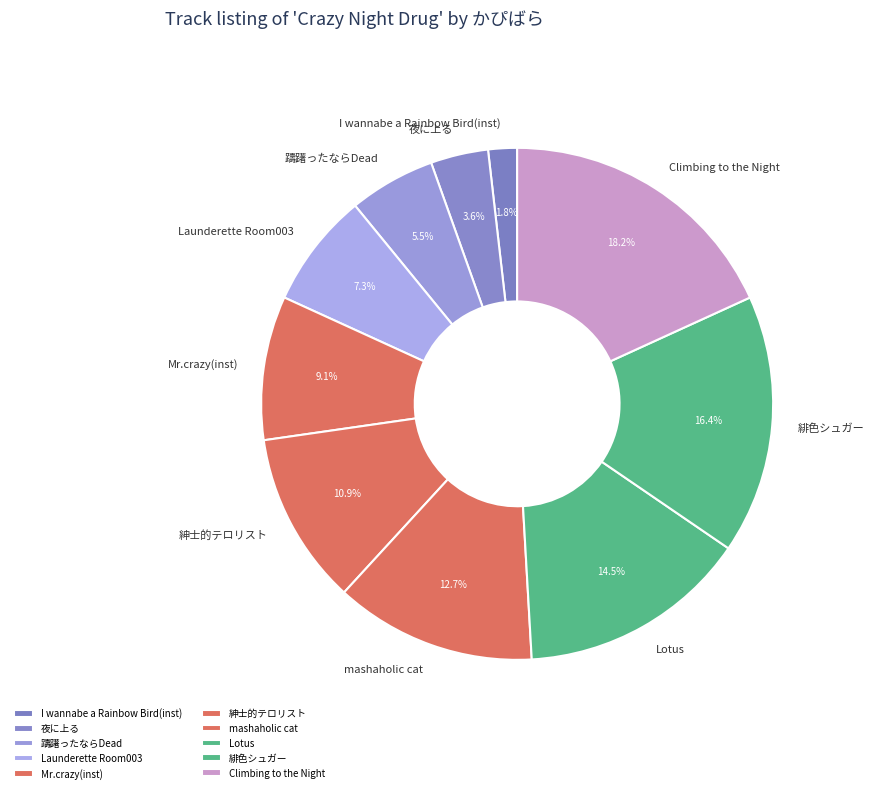

To the nearest percent, what is the difference between the mashaholic cat and 夜に上る slice percentages?

9%